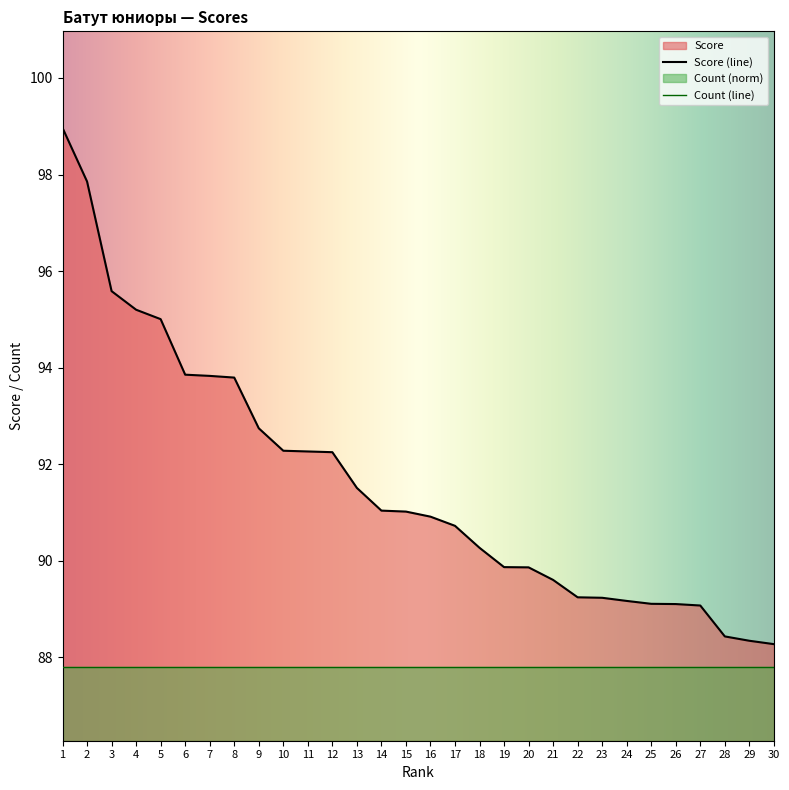

List the labels in order of value, largest first.

1, 2, 3, 4, 5, 6, 7, 8, 9, 10, 11, 12, 13, 14, 15, 16, 17, 18, 19, 20, 21, 22, 23, 24, 25, 26, 27, 28, 29, 30